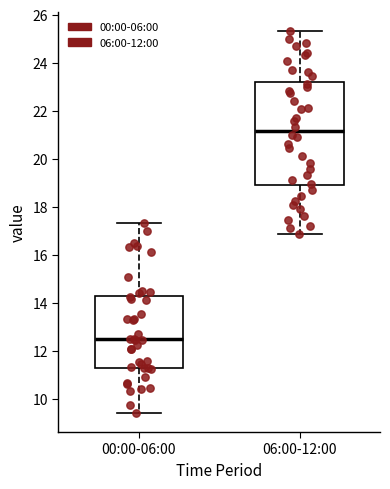

Which box's median line is the lowest?

00:00-06:00